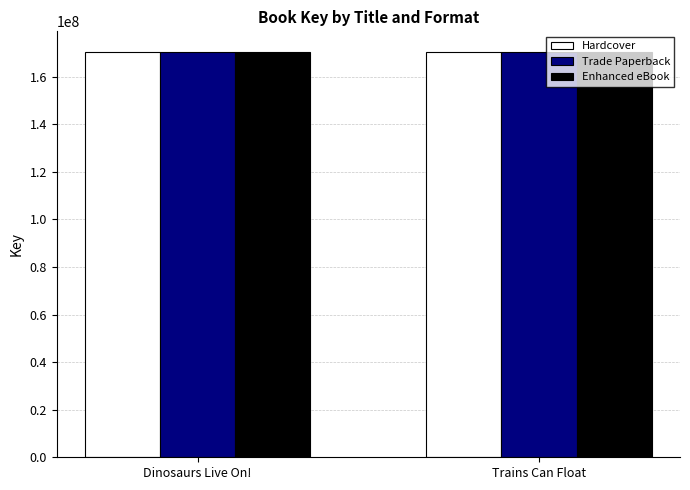

What is the sum of all Trade Paperback values?

341114391